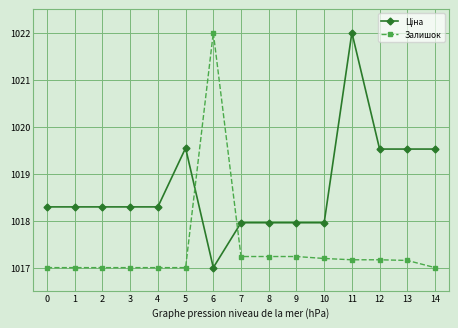

What is the greatest value displayed?

1022.0